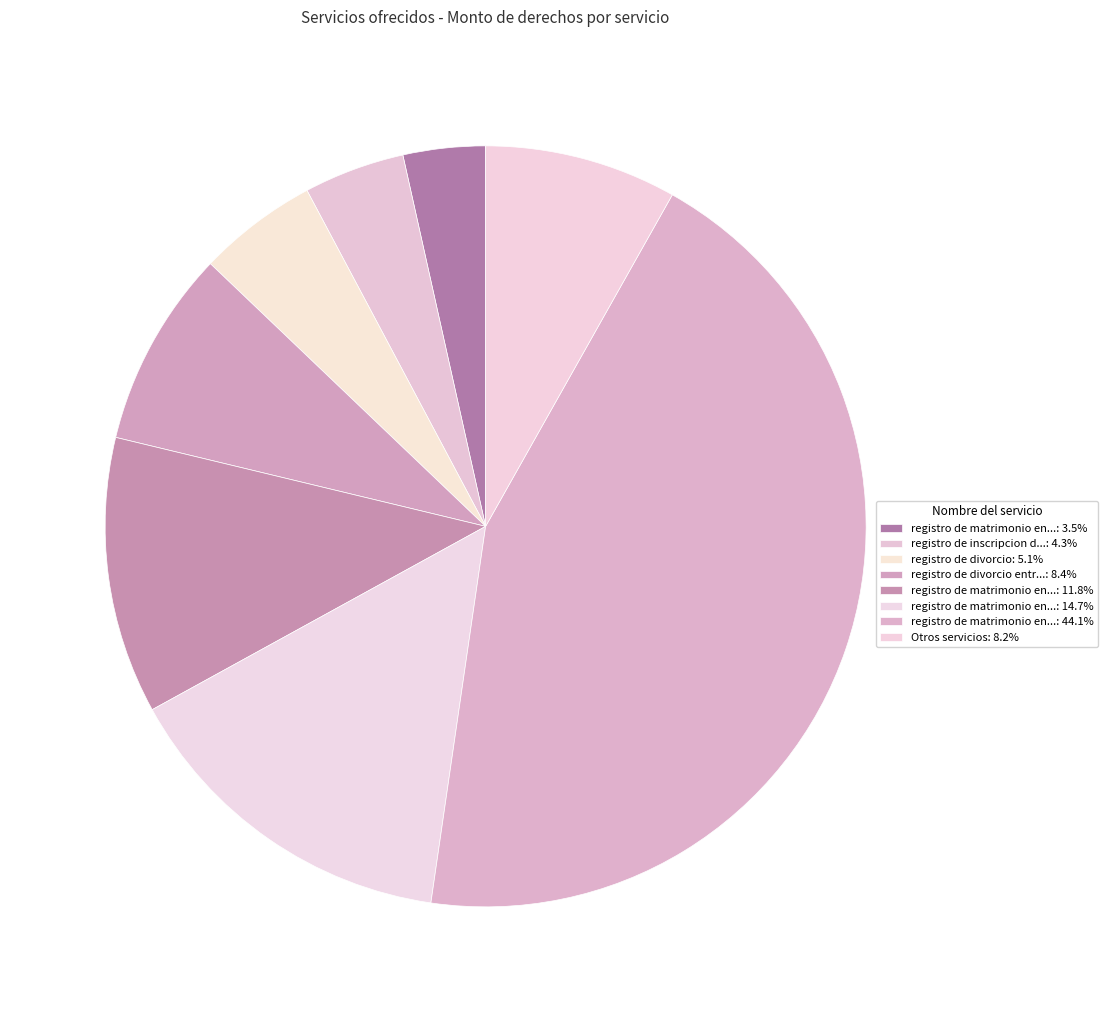

How many slices are in this pie chart?

8